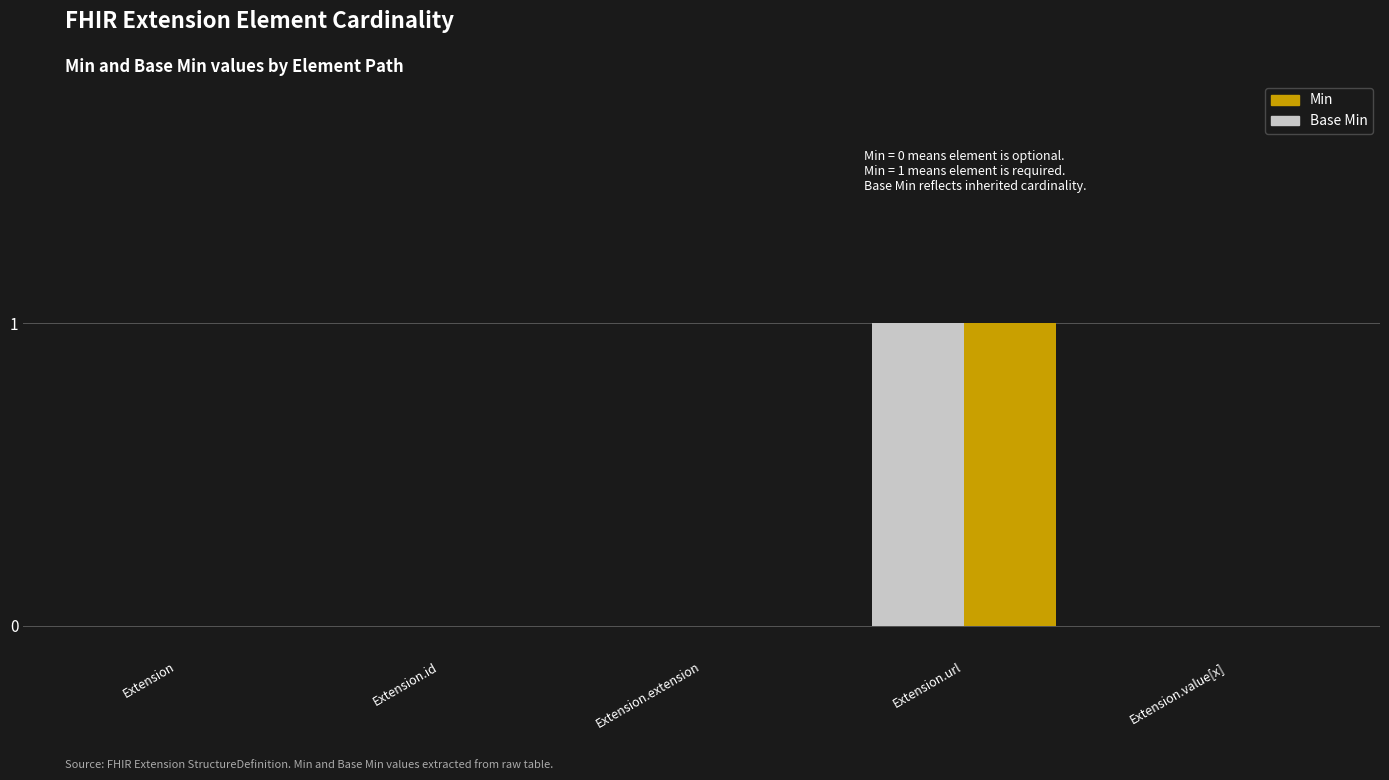

Are the bars grouped side by side (vs. stacked)?

Yes